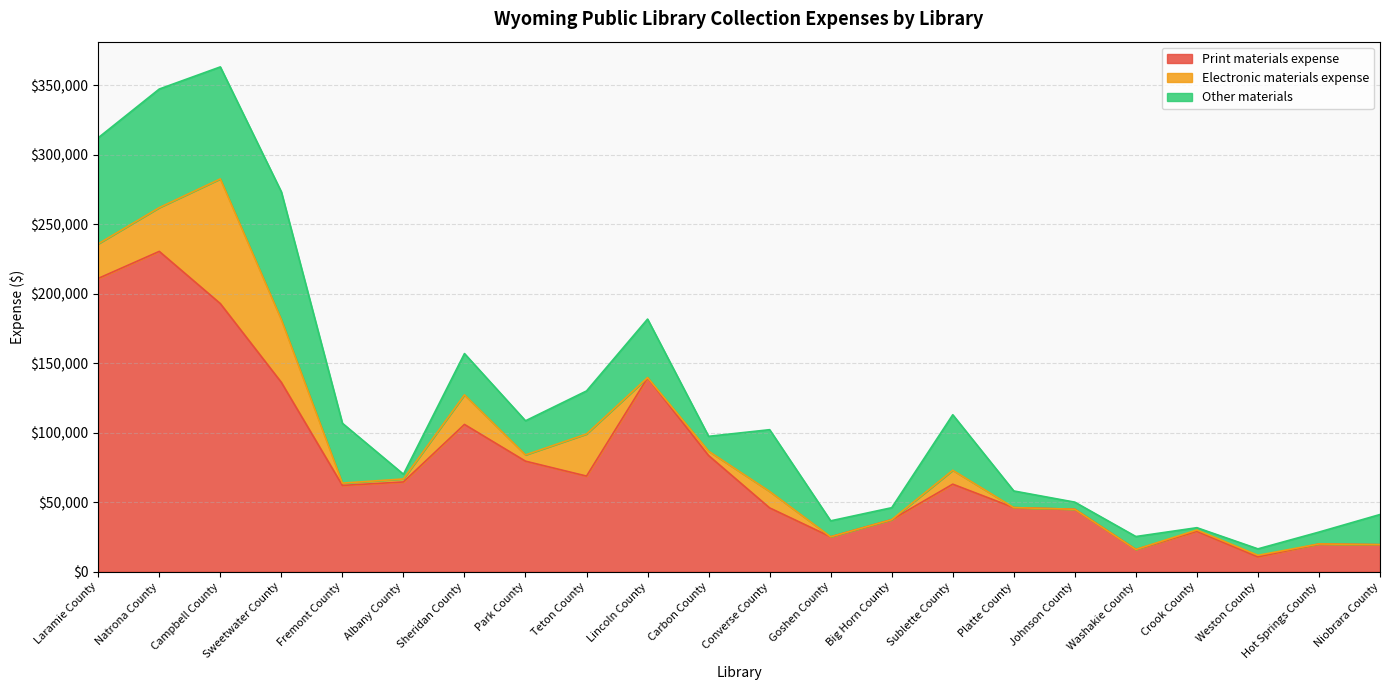

What is the label of the 20th point from the right?

Campbell County